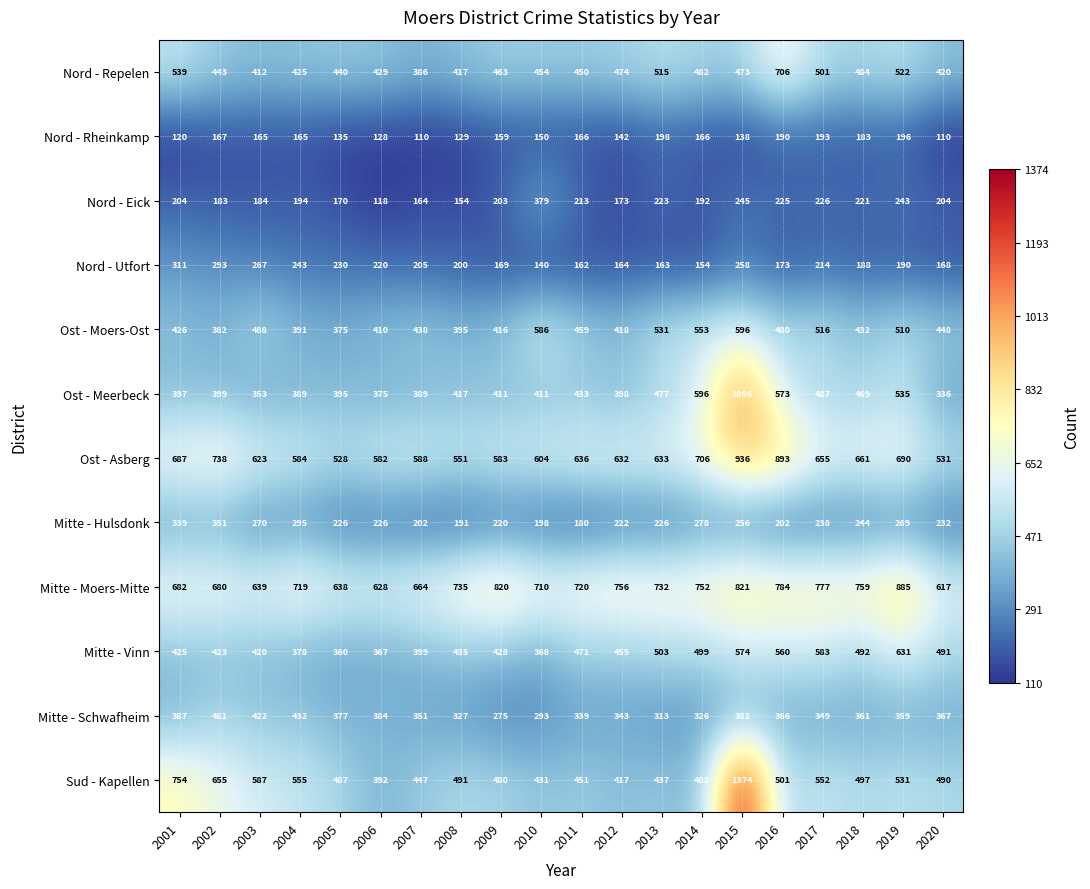

What is the highest value of the Nord - Rheinkamp series?

198